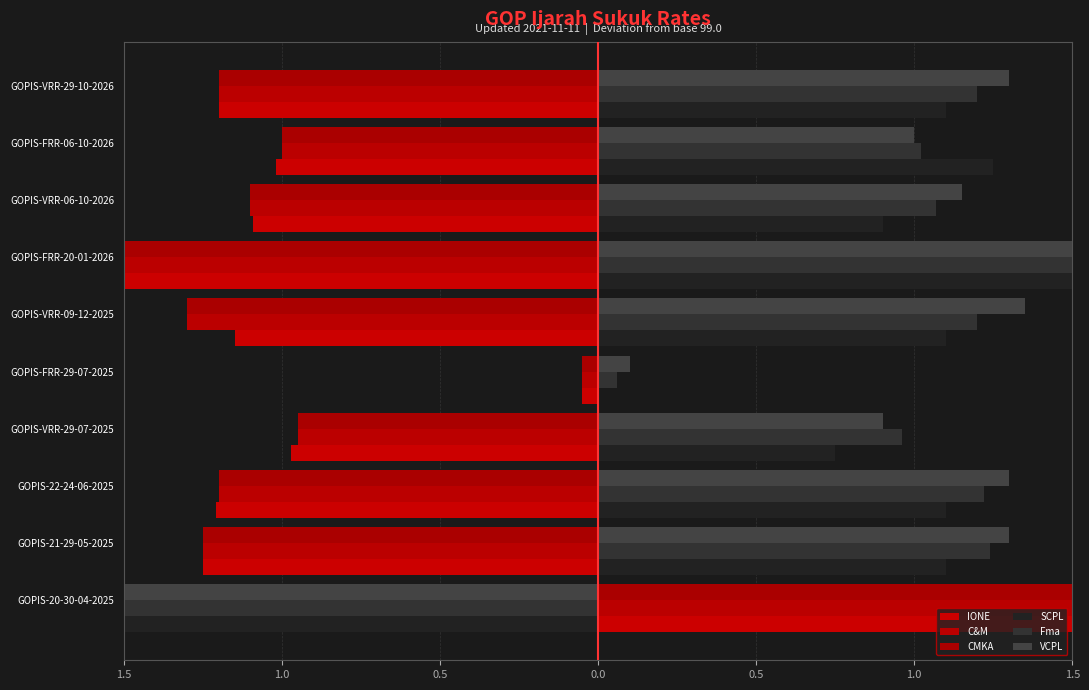

How many data points in IONE are above -1?

3